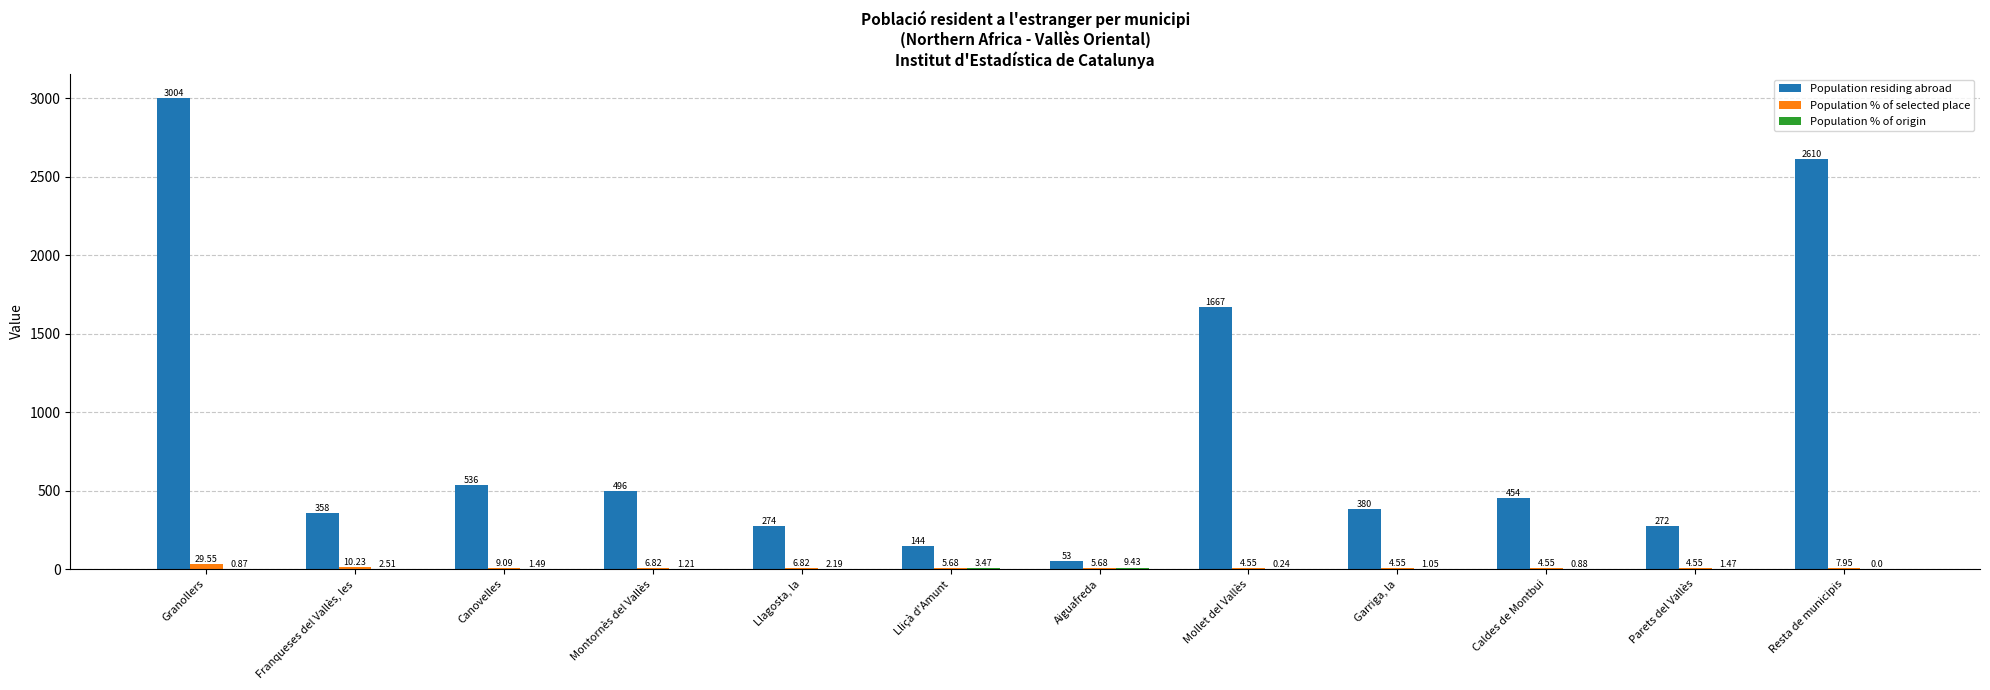

How many groups of bars are there?

12